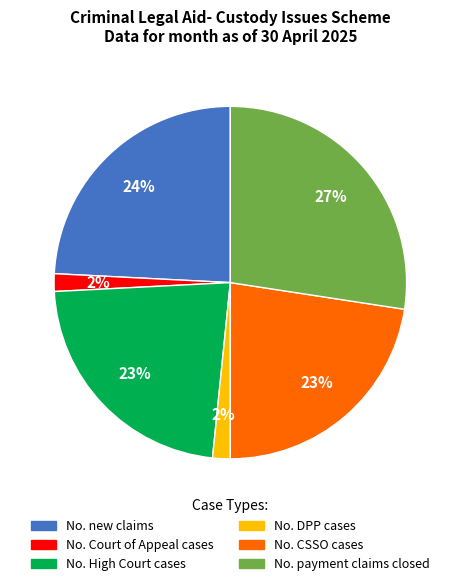

To the nearest percent, what is the average slice percentage?

17%